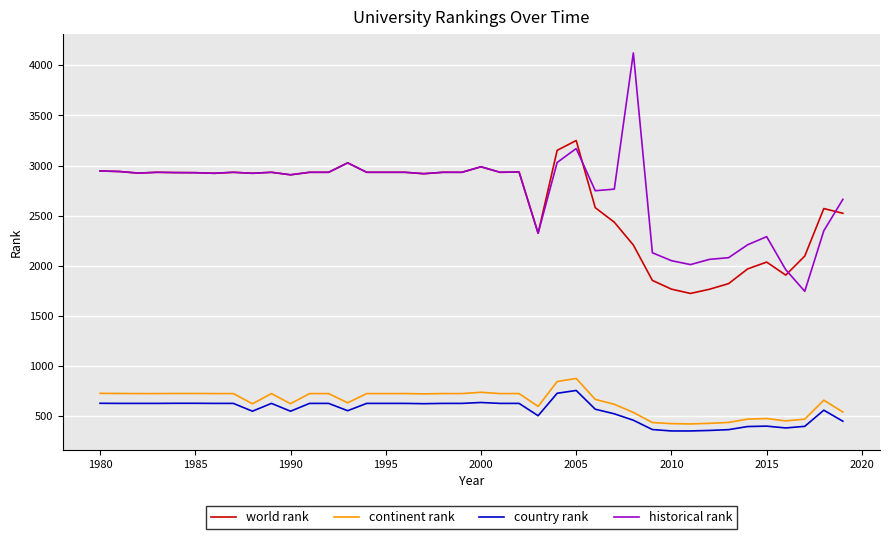

What is the lowest value of the country rank series?

352.0